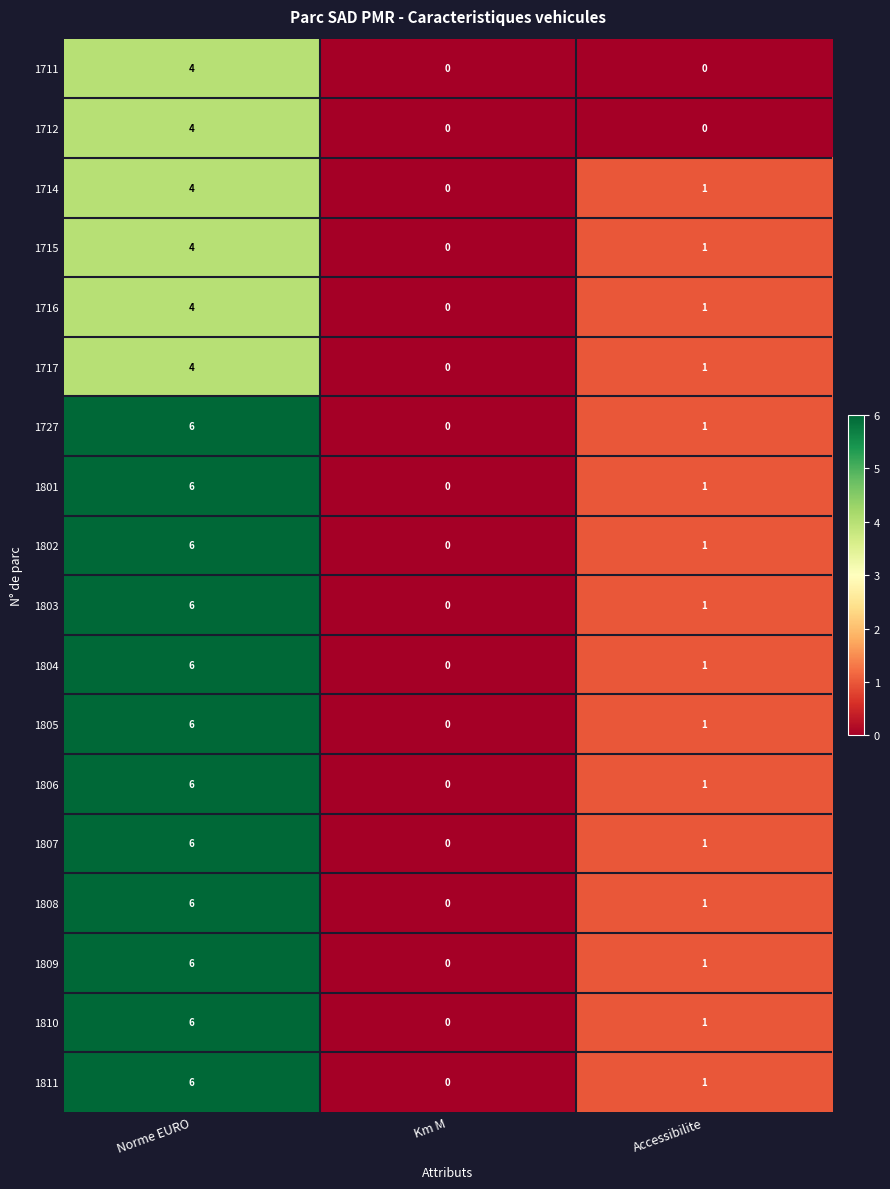

Rank the categories by 1806 value from highest to lowest.

Norme EURO, Accessibilite, Km M